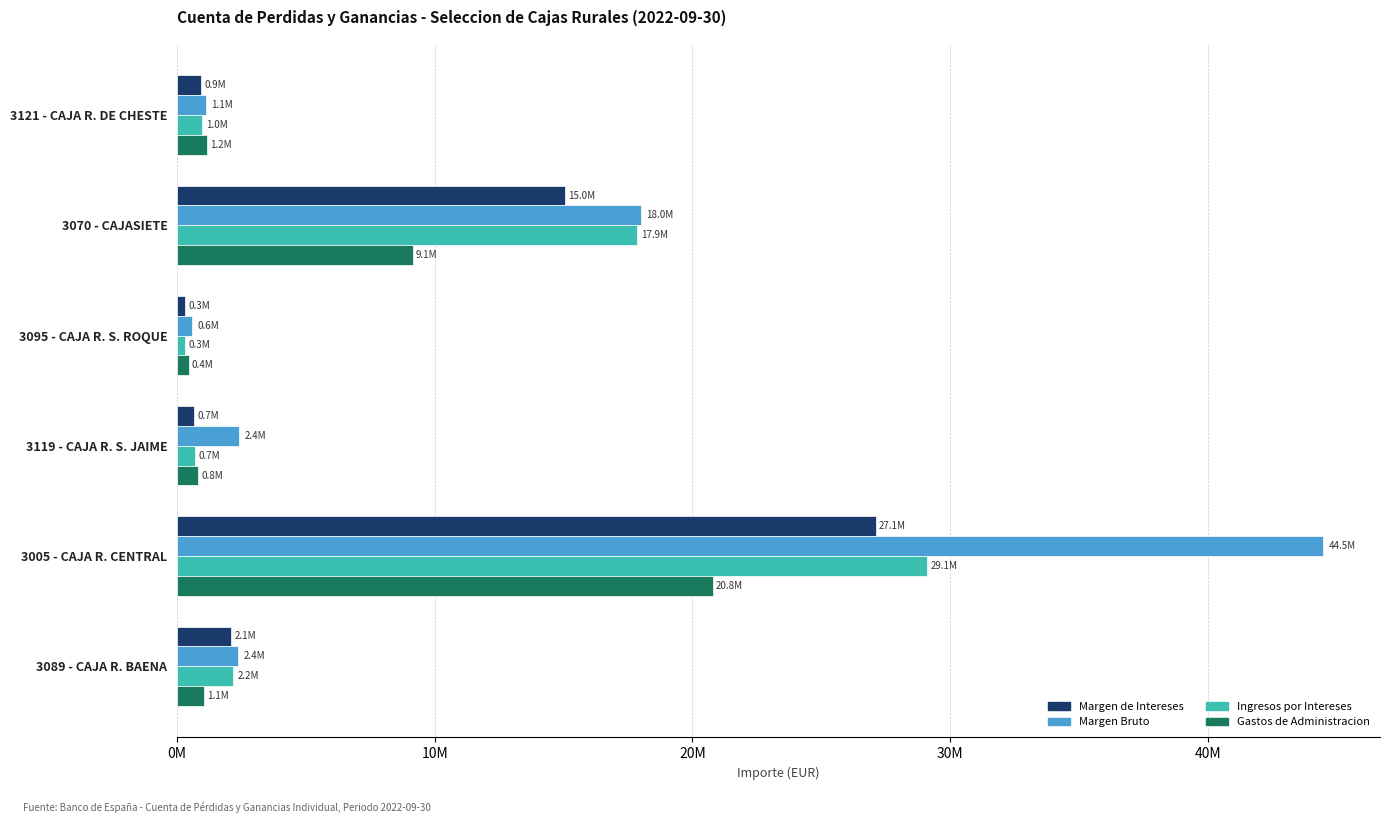

What are all the series names shown in the legend?

Margen de Intereses, Margen Bruto, Ingresos por Intereses, Gastos de Administracion